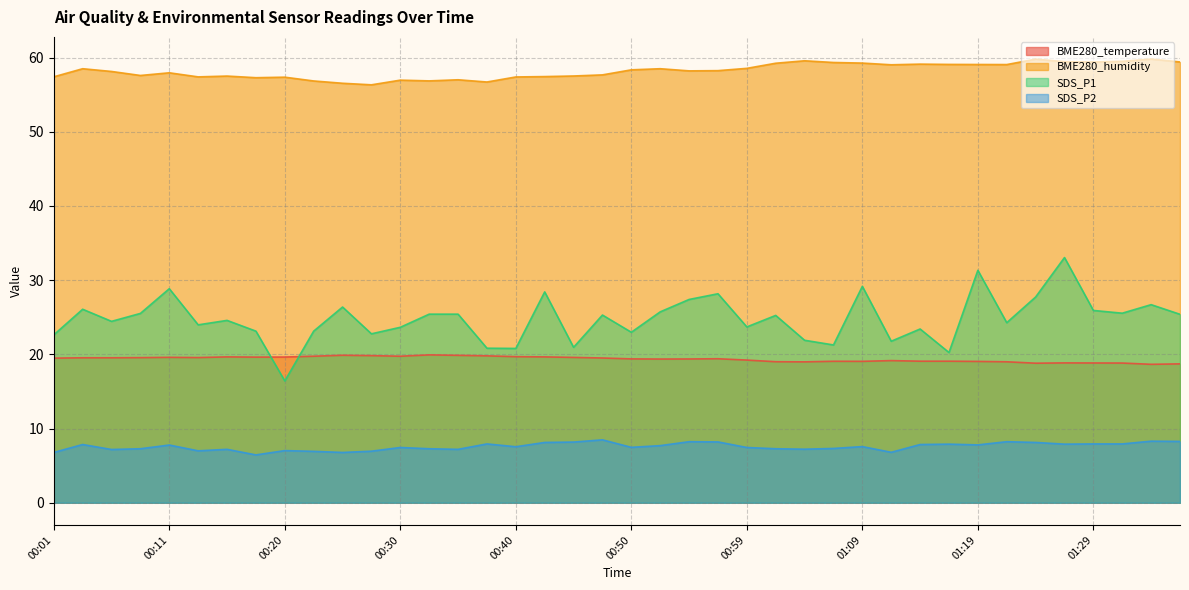

The BME280_temperature series shows 19.5 at 00:03. True or false?

True